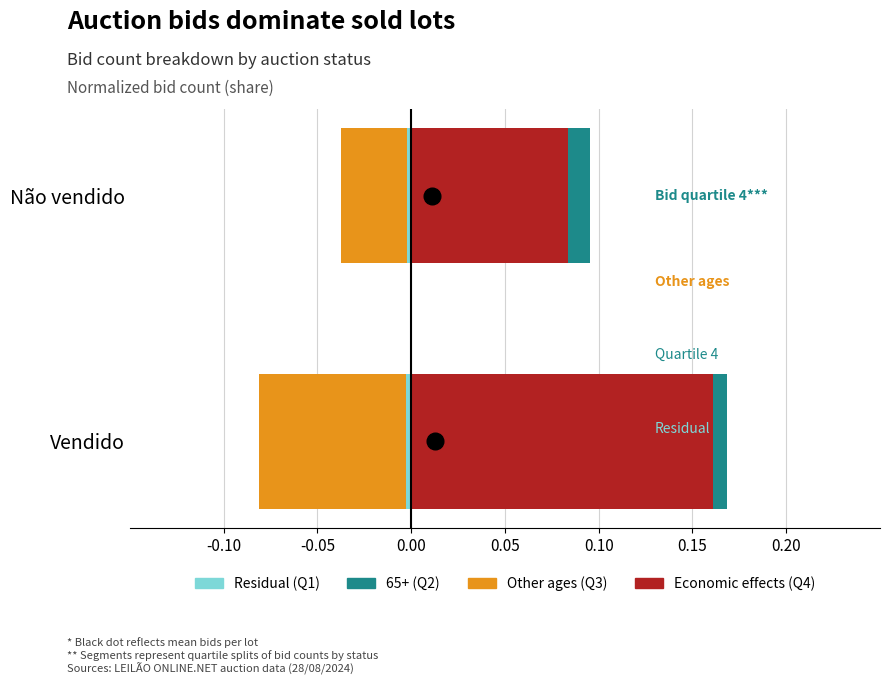

What is the difference between the highest and lowest values at Não vendido?

0.1